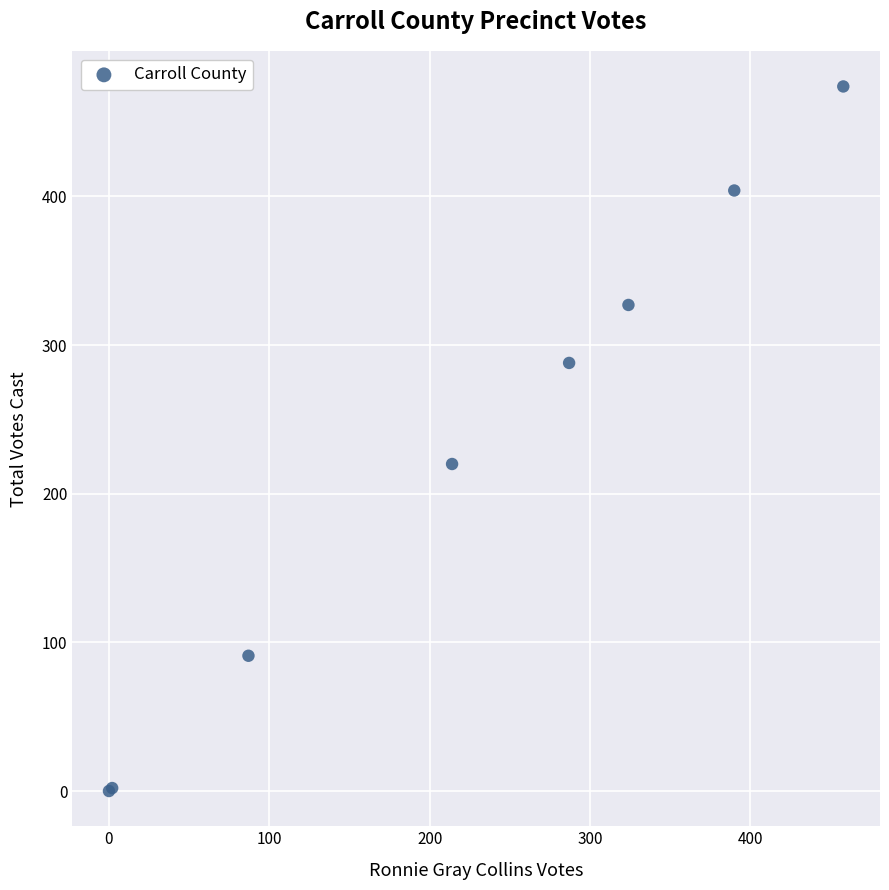

What Y value in the scatter plot is closest to 237?

220